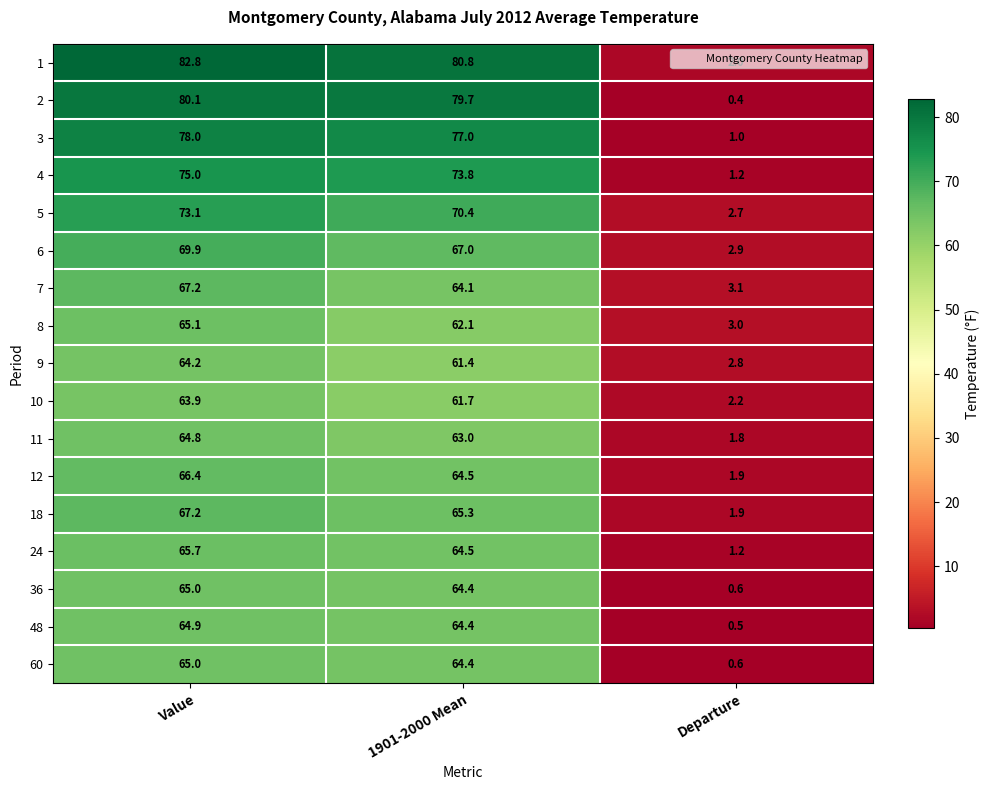

The value of 10 at 1901-2000 Mean is 16.3. True or false?

False